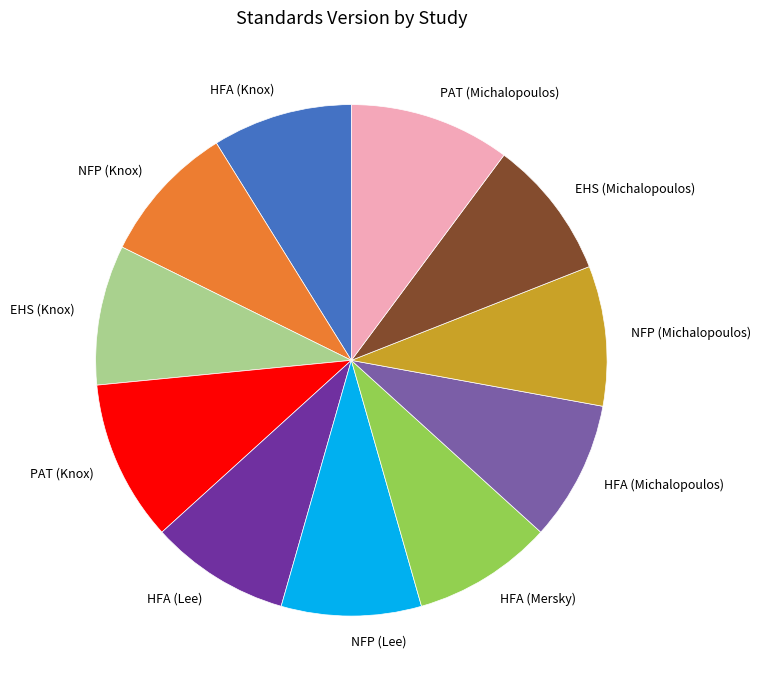

What is the ratio of the value at HFA (Knox) to the value at NFP (Knox)?

1.0